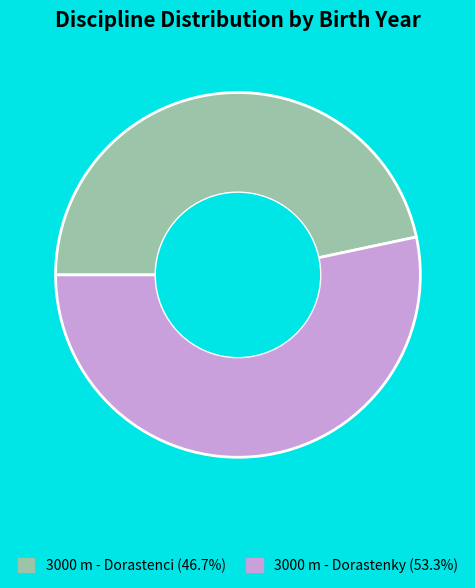

Which slice is the largest?

3000 m - Dorastenky